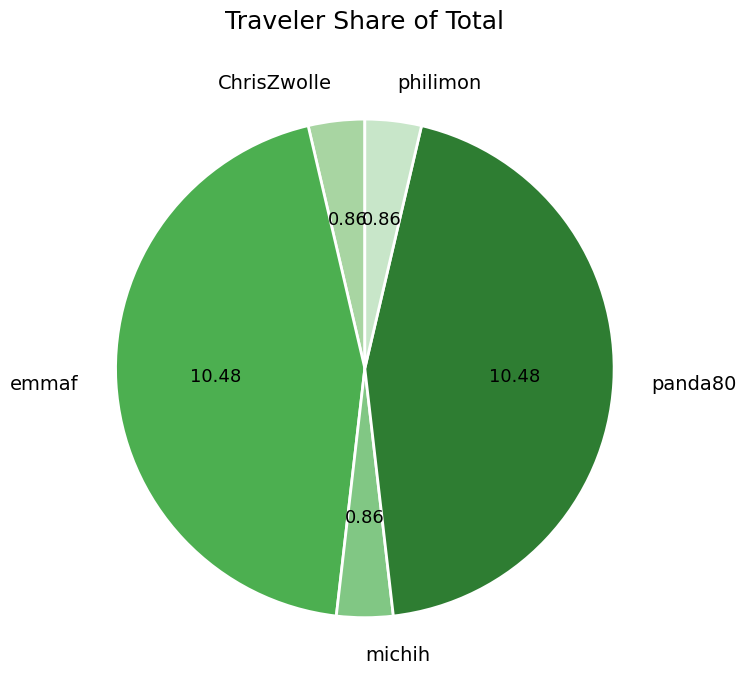

Is there any slice that represents more than half of the pie?

No